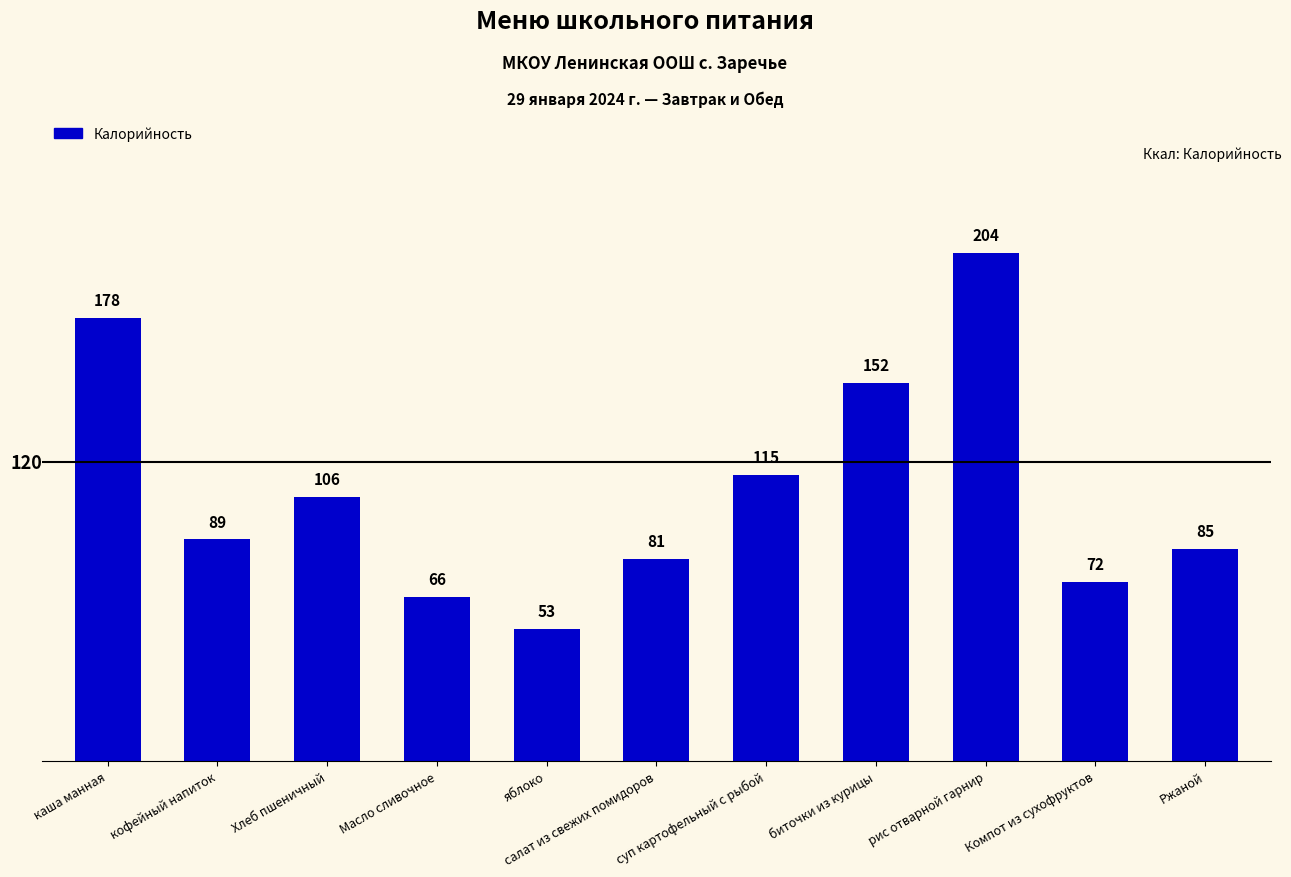

Rank the categories by value from lowest to highest.

яблоко, Масло сливочное, Компот из сухофруктов, салат из свежих помидоров, Ржаной, кофейный напиток, Хлеб пшеничный, суп картофельный с рыбой, биточки из курицы, каша манная, рис отварной гарнир